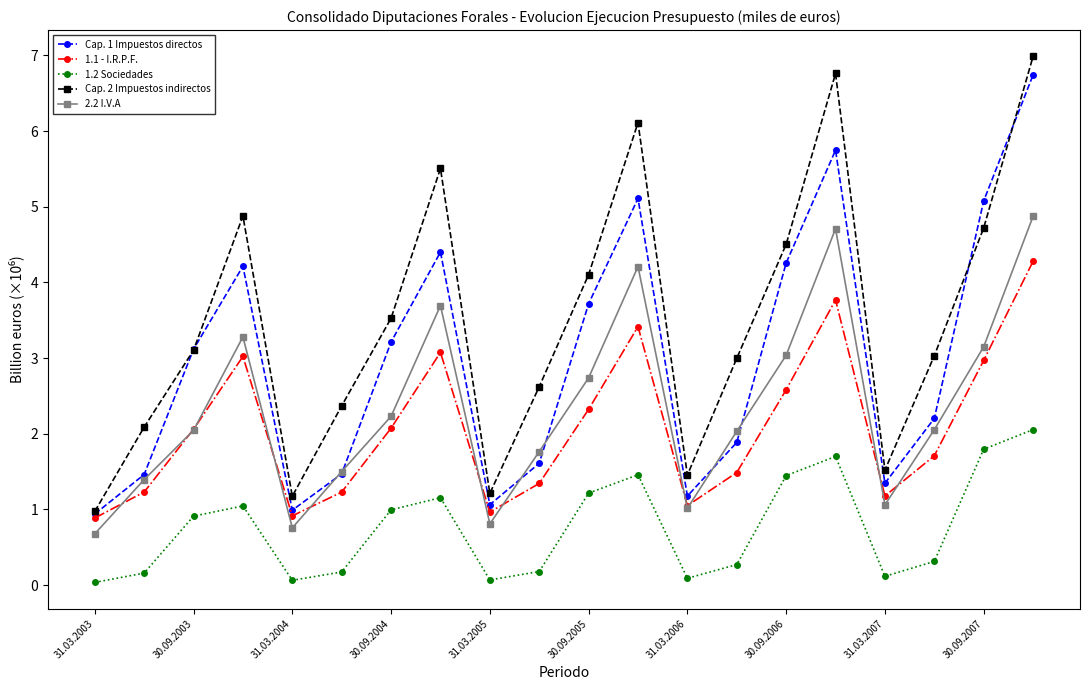

True or false: 1.2 Sociedades and 2.2 I.V.A cross at least once.

False